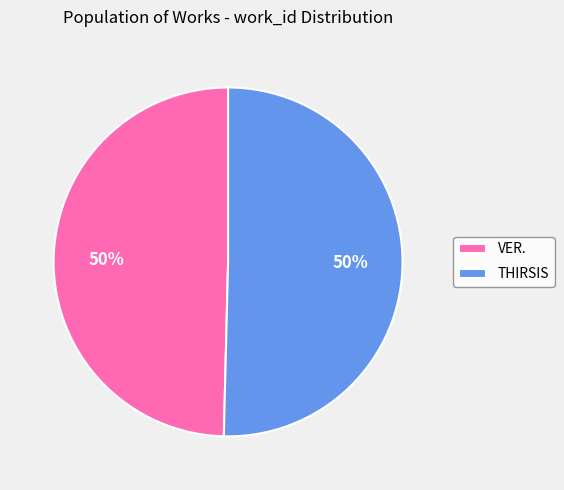

To the nearest percent, what is the average slice percentage?

50%